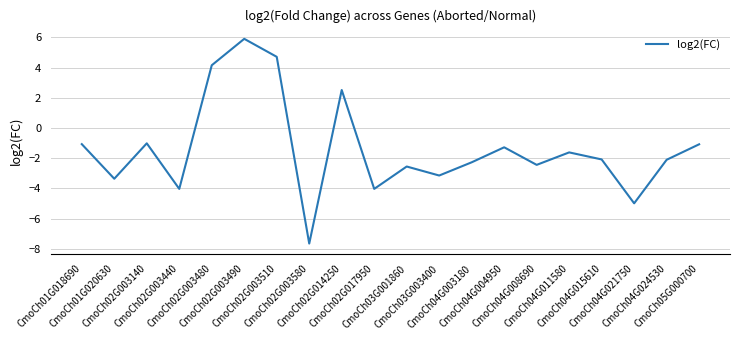

At which category does the chart reach its peak across all series?

CmoCh02G003490